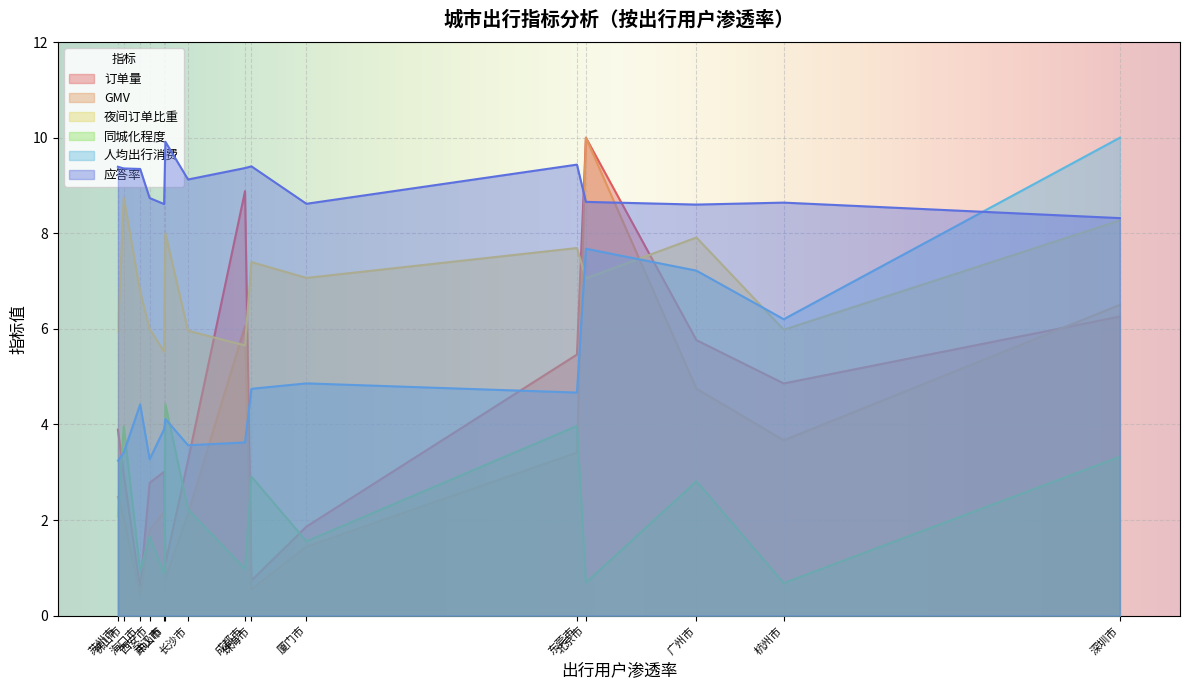

Which series has the largest total across all categories?

应答率